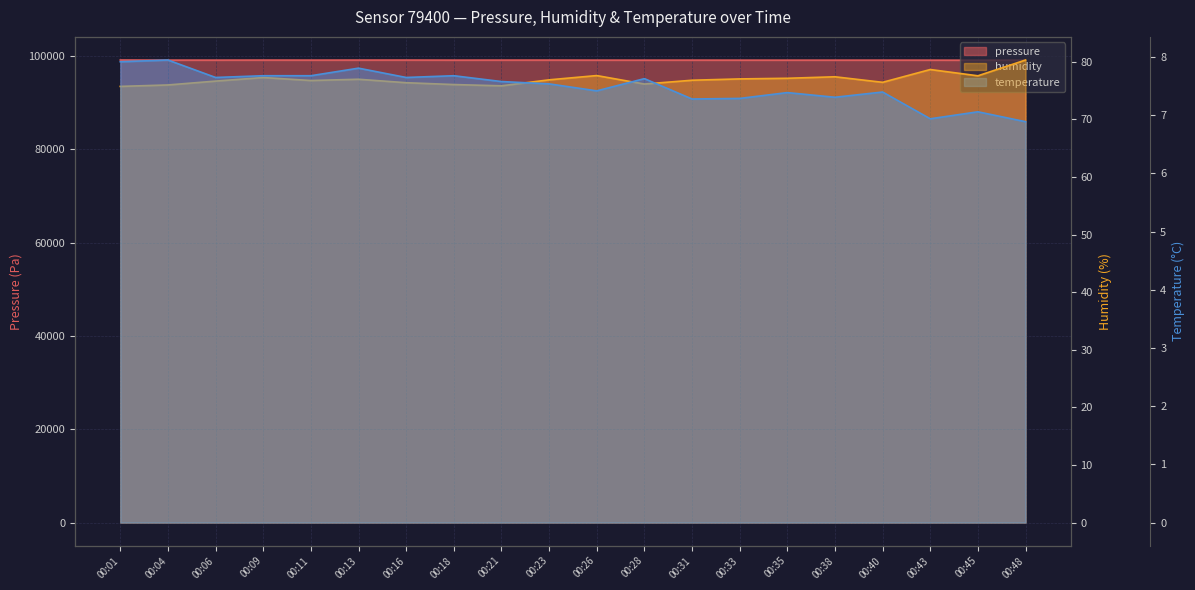

The value of temperature at 00:11 is 7.7. True or false?

True